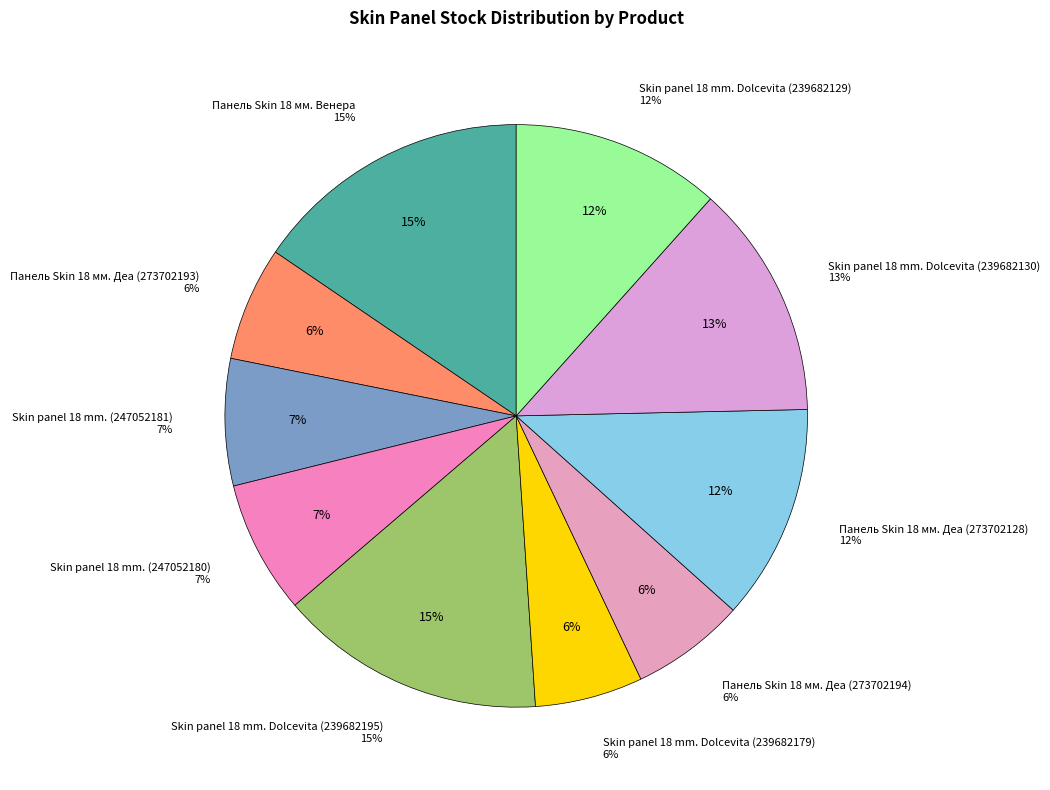

How many slices are in this pie chart?

10